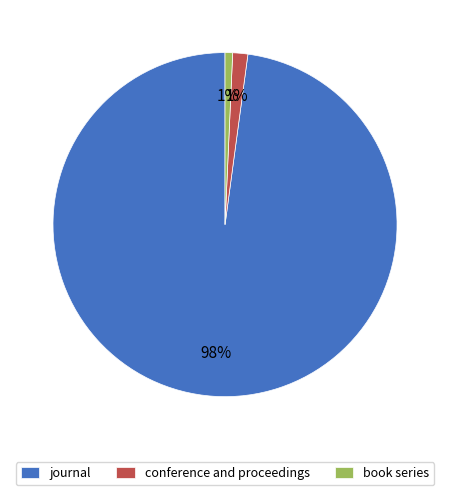

Is there a majority slice in this chart?

Yes